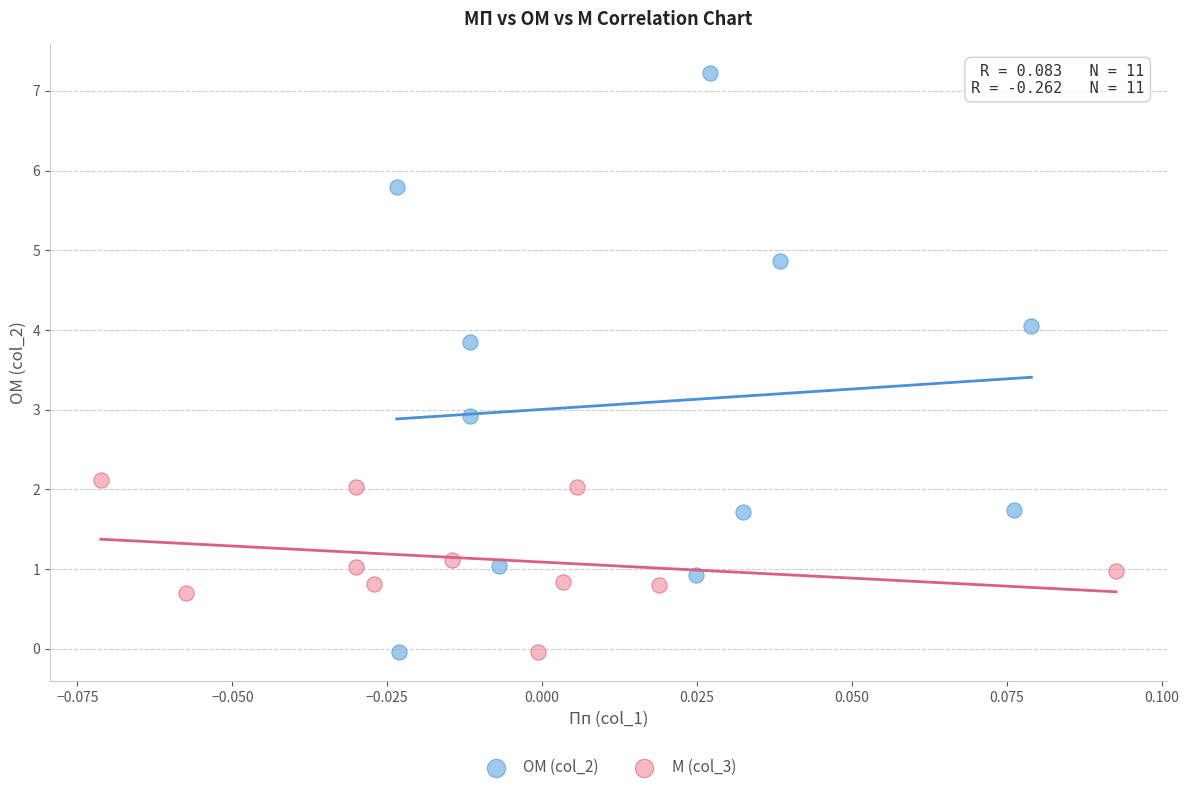

Which series has the widest spread of Y values?

ОМ (col_2)